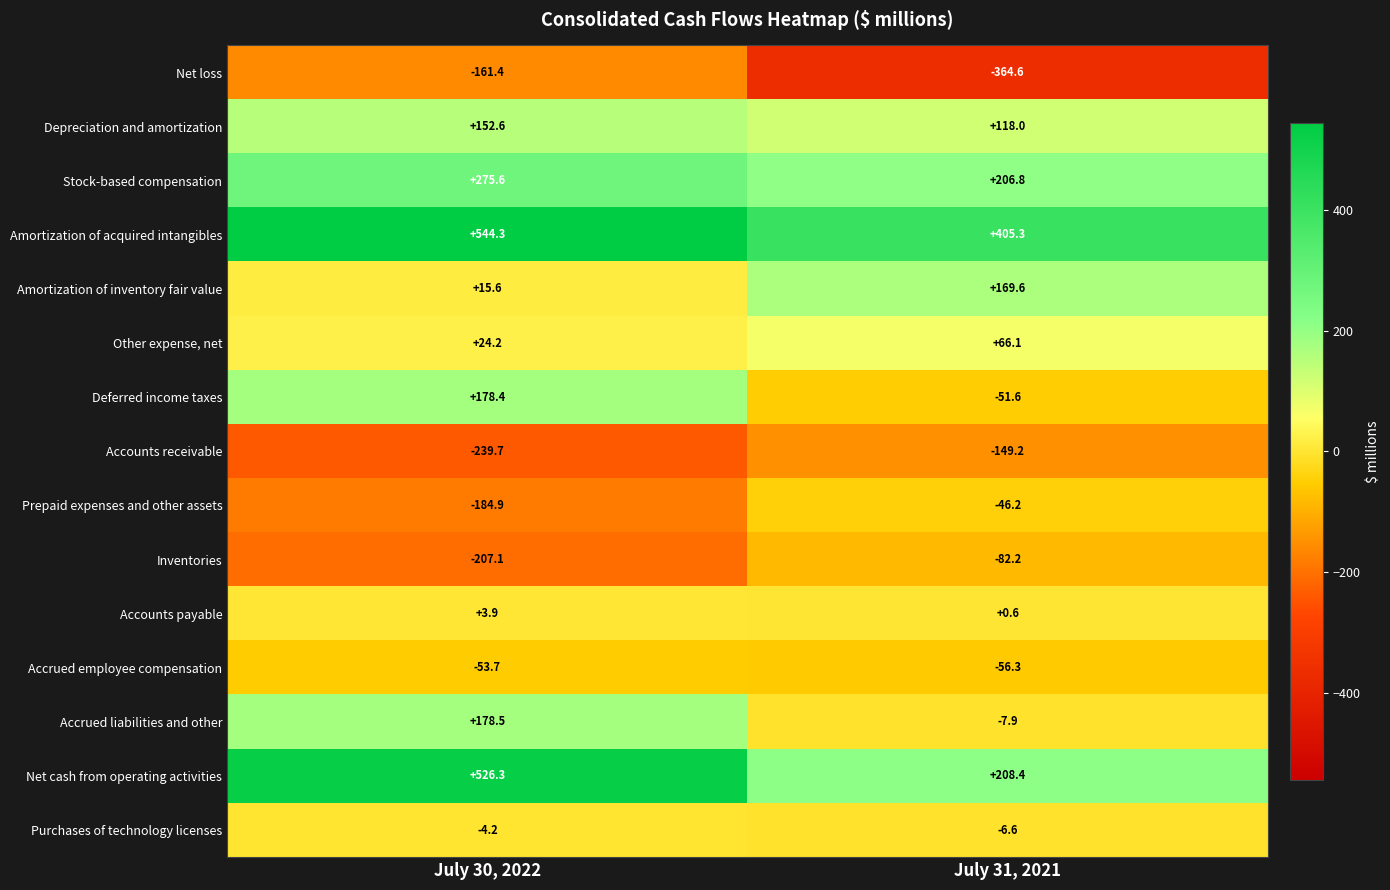

What is the sum of the Accounts receivable values at July 30, 2022 and July 31, 2021?

-388.9